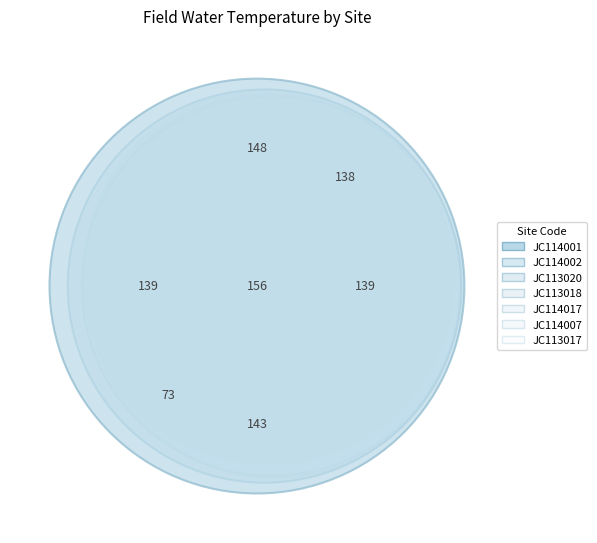

What is the change in value from JC114017 to JC114001?

+3.7